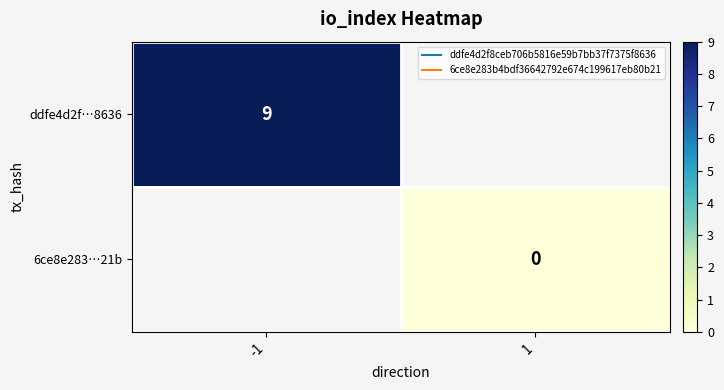

How many distinct data groups are displayed?

2